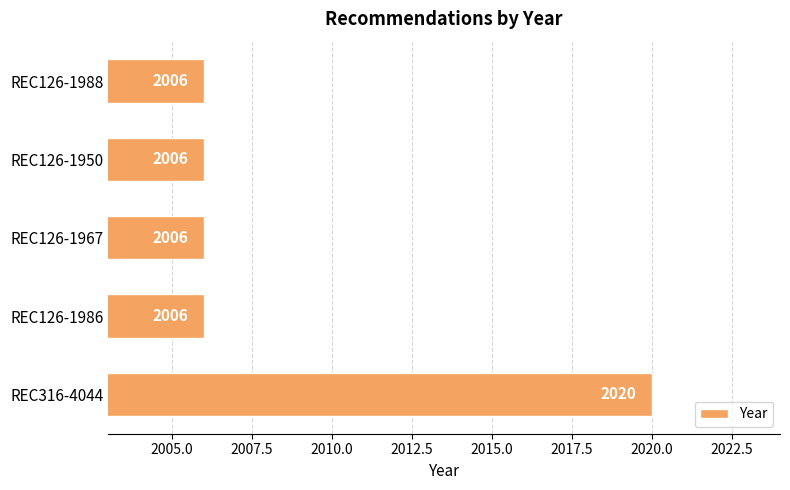

What is the average value?

2009